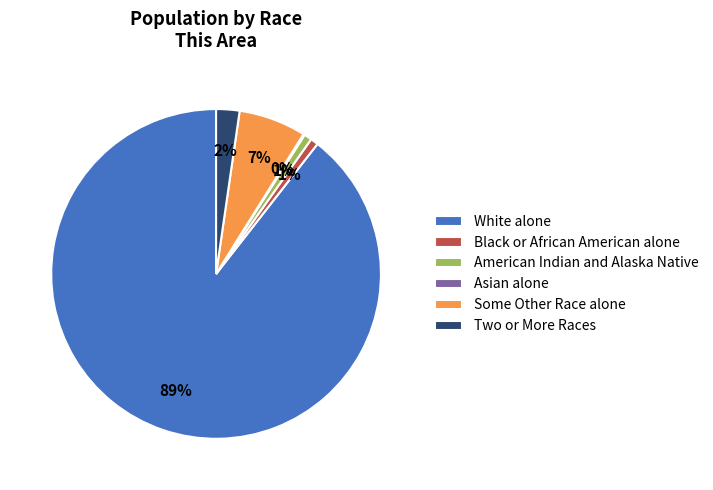

Which category accounts for the majority?

White alone